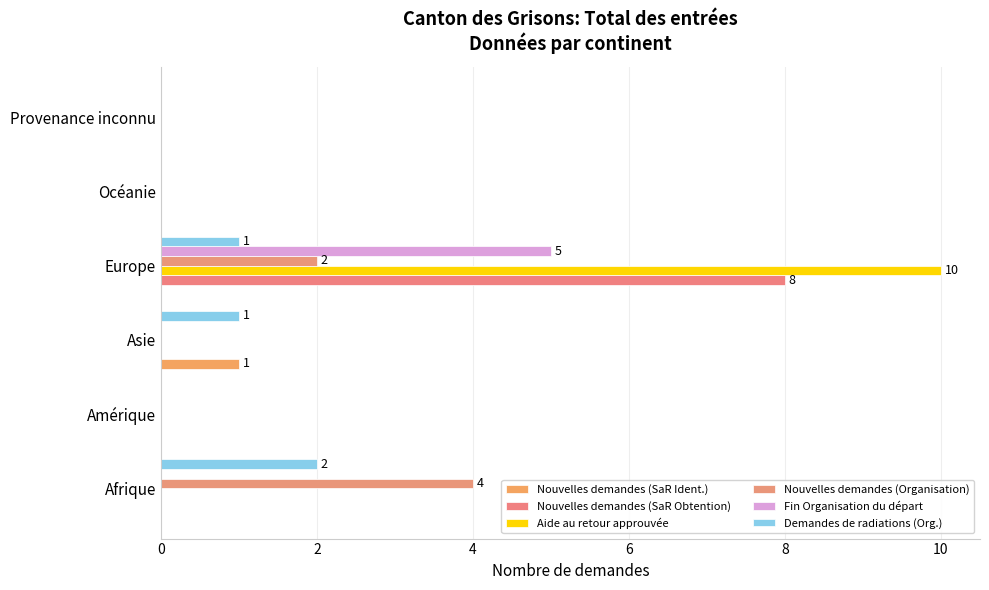

Reading left to right, list all the values displayed in this chart.

Nouvelles demandes (SaR Ident.): 0	0	1	0	0	0
Nouvelles demandes (SaR Obtention): 0	0	0	8	0	0
Aide au retour approuvée: 0	0	0	10	0	0
Nouvelles demandes (Organisation): 4	0	0	2	0	0
Fin Organisation du départ: 0	0	0	5	0	0
Demandes de radiations (Org.): 2	0	1	1	0	0